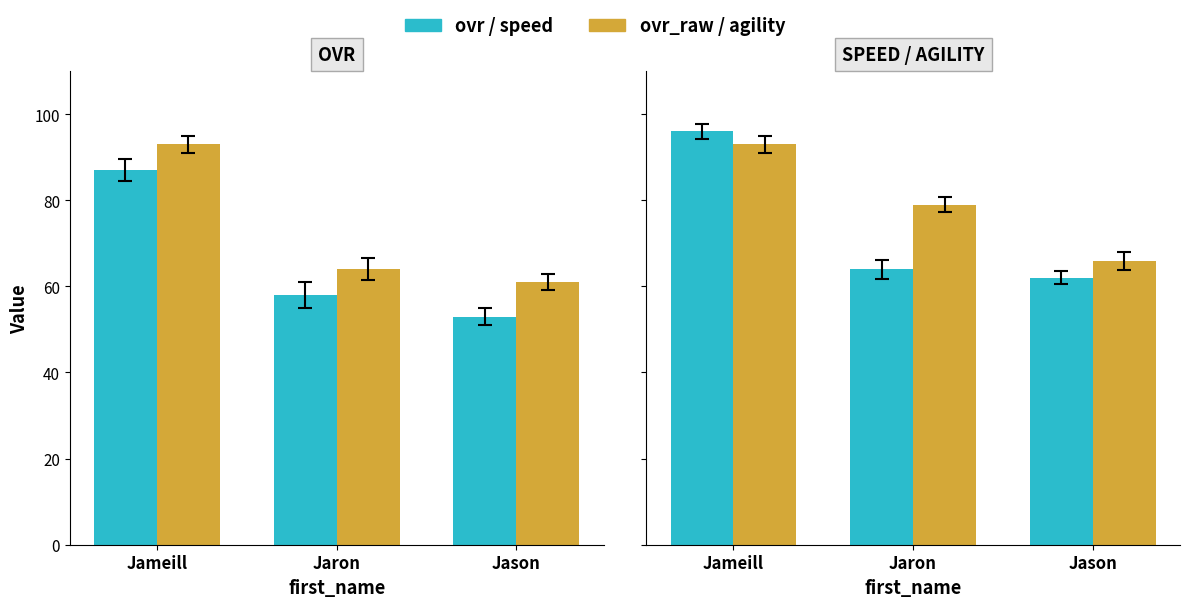

Between Jaron and Jason, which is larger?

Jaron